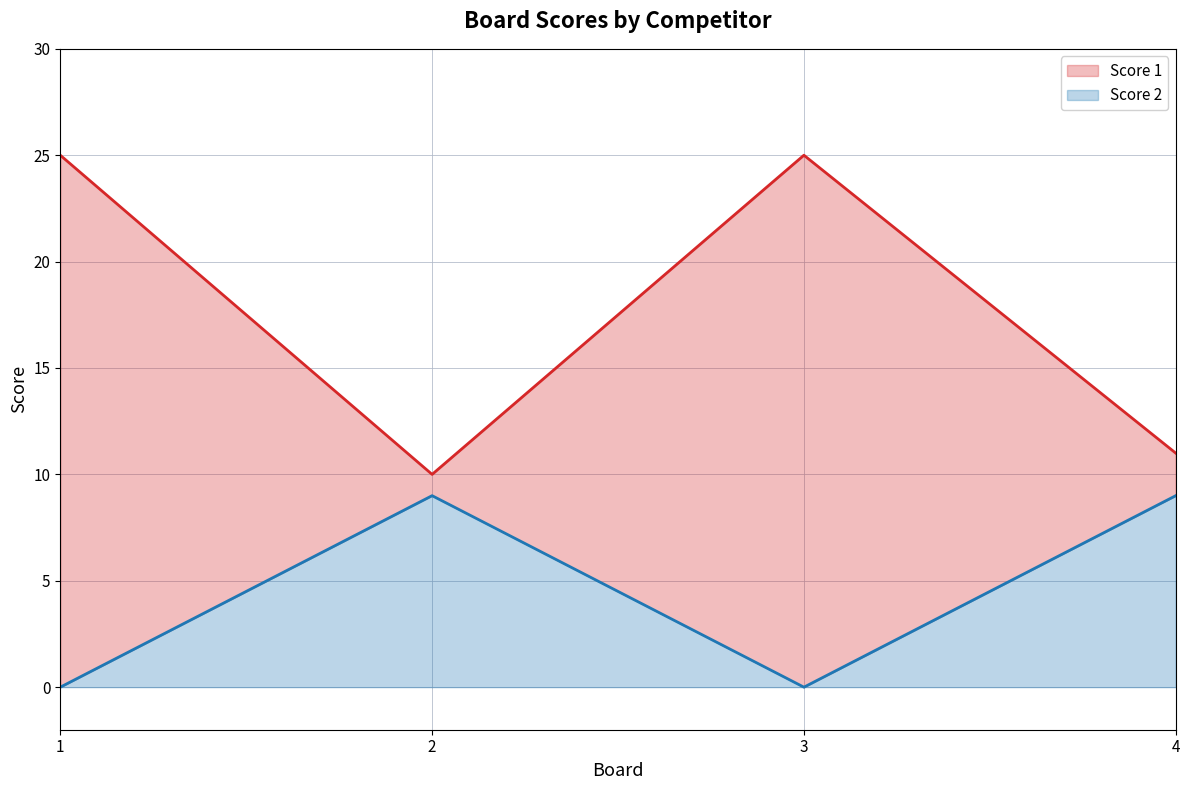

Which series has the largest total across all categories?

Score 1